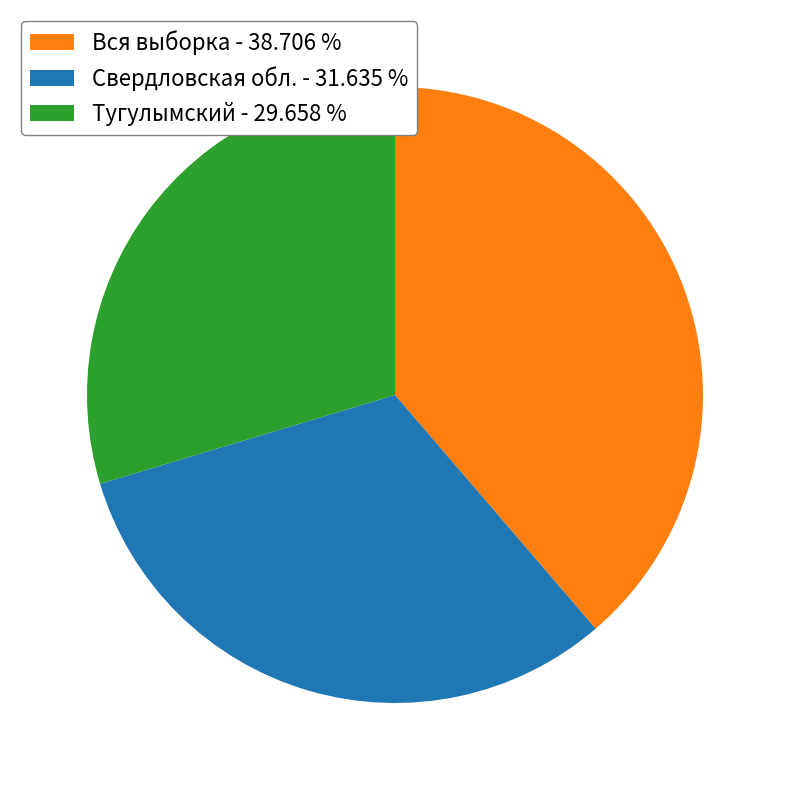

Does any single category account for the majority?

No